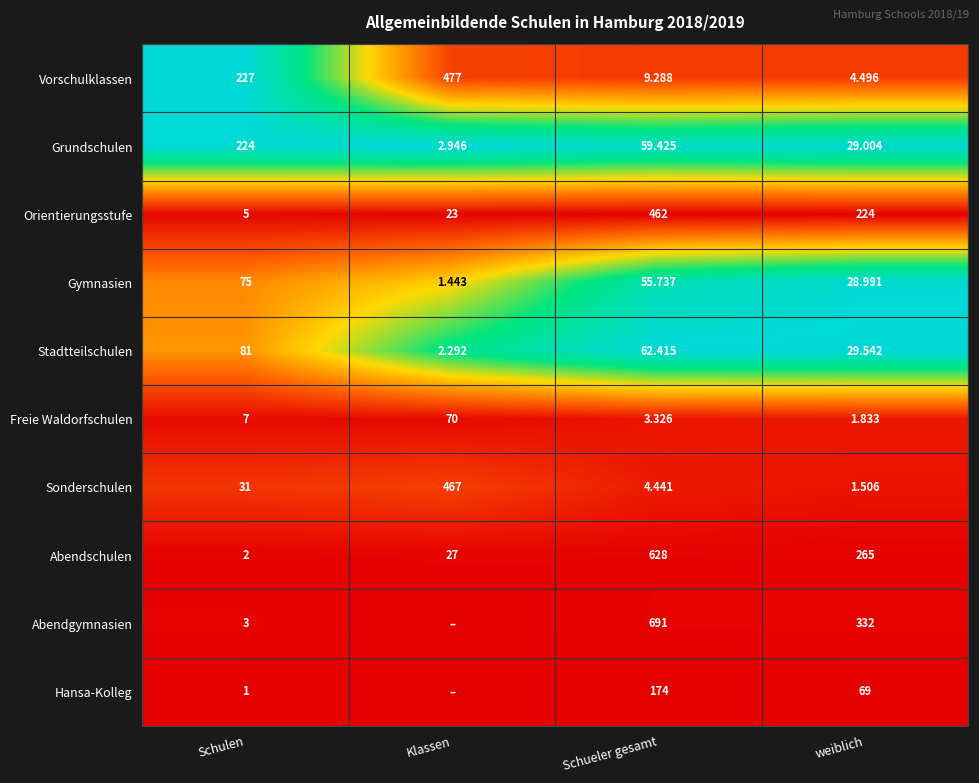

Rank the series at Schulen from lowest to highest value.

Hansa-Kolleg, Abendschulen, Abendgymnasien, Orientierungsstufe, Freie Waldorfschulen, Sonderschulen, Gymnasien, Stadtteilschulen, Grundschulen, Vorschulklassen